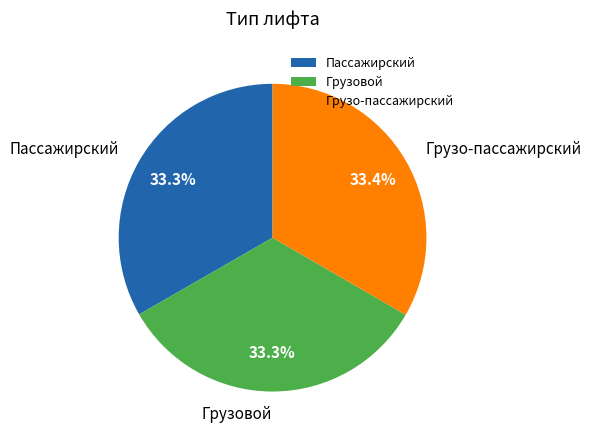

What is the total percentage of Грузо-пассажирский and Пассажирский?

66.7%